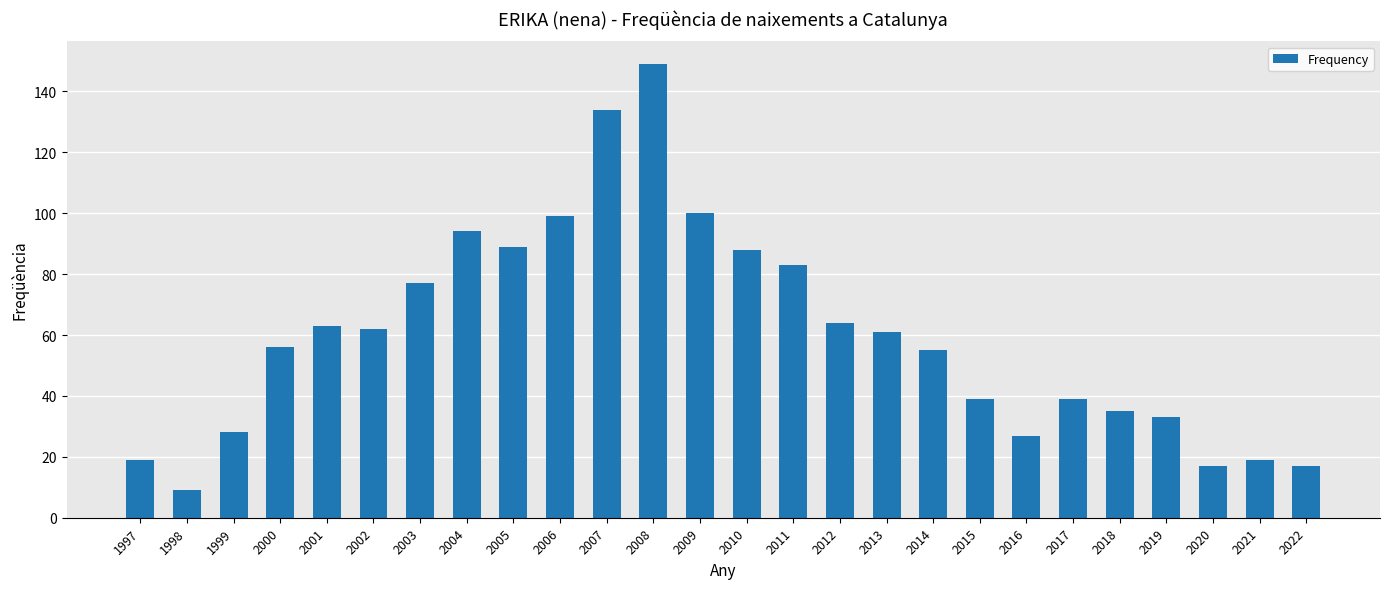

What is the difference between the second highest and second lowest values?

117